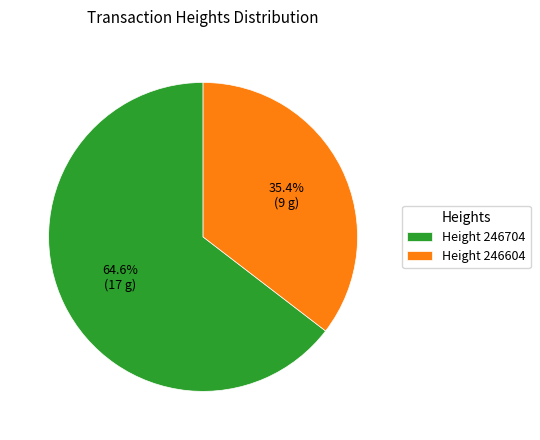

To the nearest percent, what is the difference between the largest and smallest slice percentages?

29%